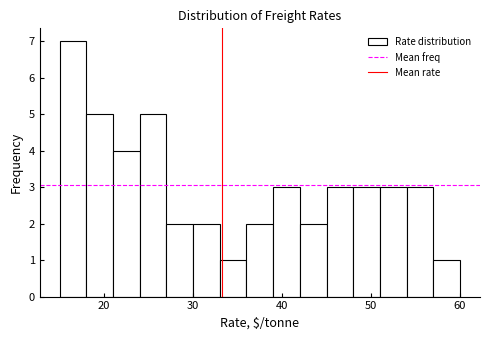

Read against the x-axis, roughly where is the centre of the tallest bar?

17